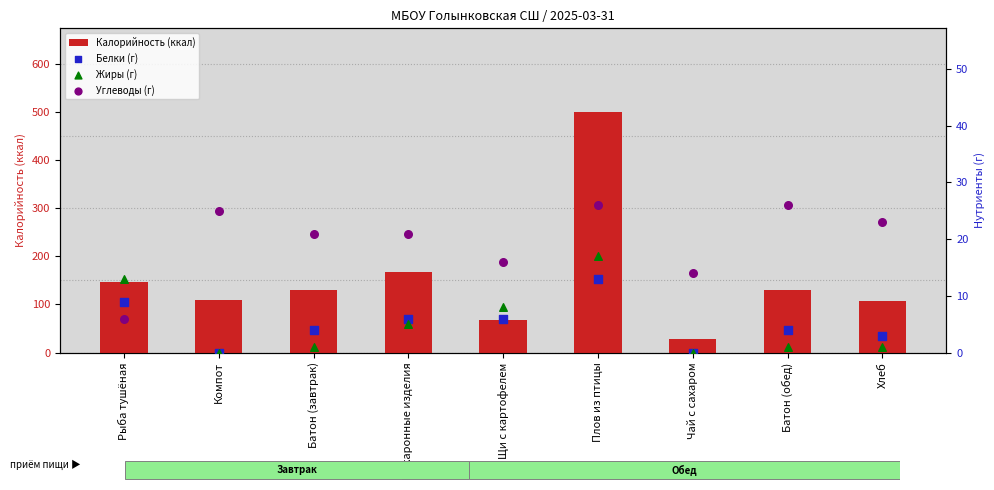

At which category is the sum across all series the highest?

Плов из птицы